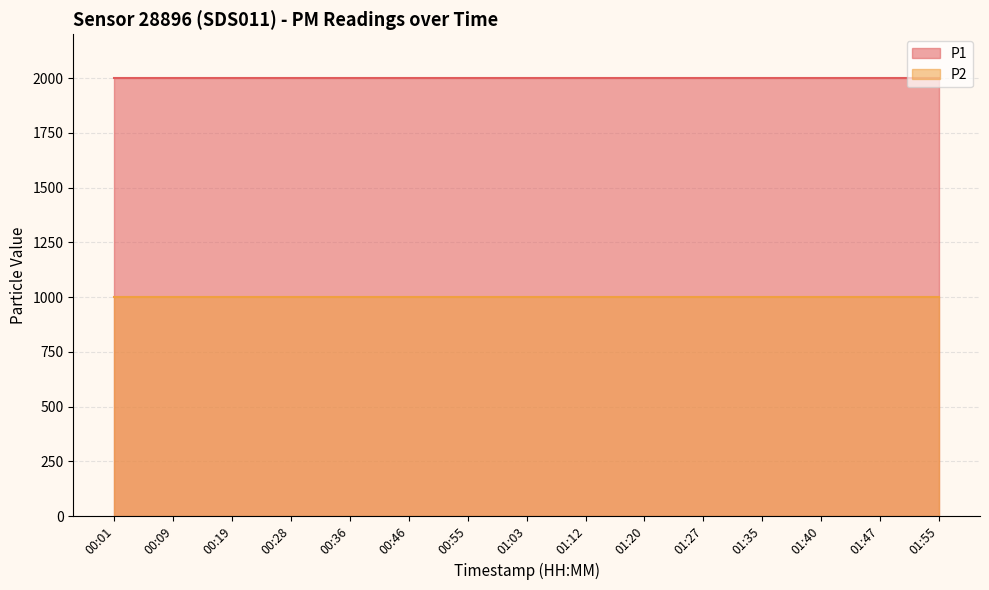

Does the chart have visible grid lines?

Yes